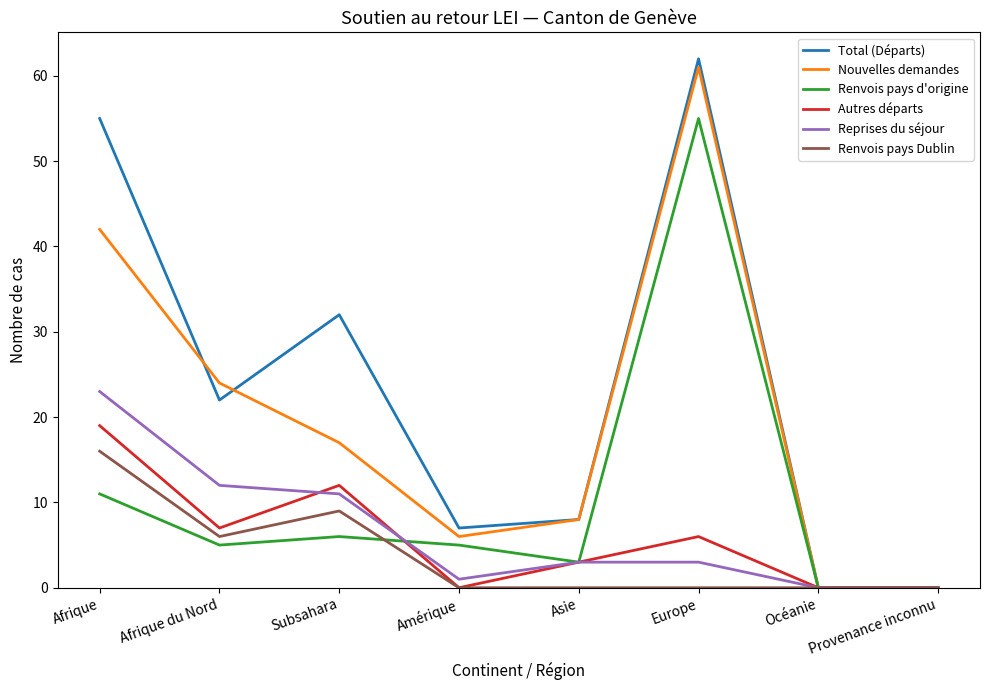

Read the Reprises du séjour value at Subsahara, to the nearest 10.

10